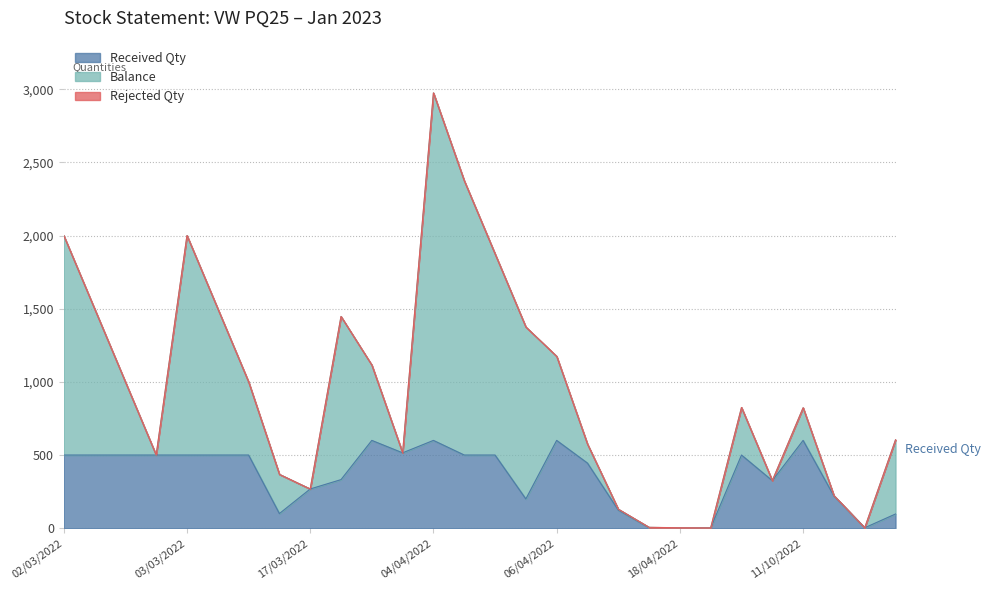

True or false: Rejected Qty has a value of 0 at 25/11/2022.

False